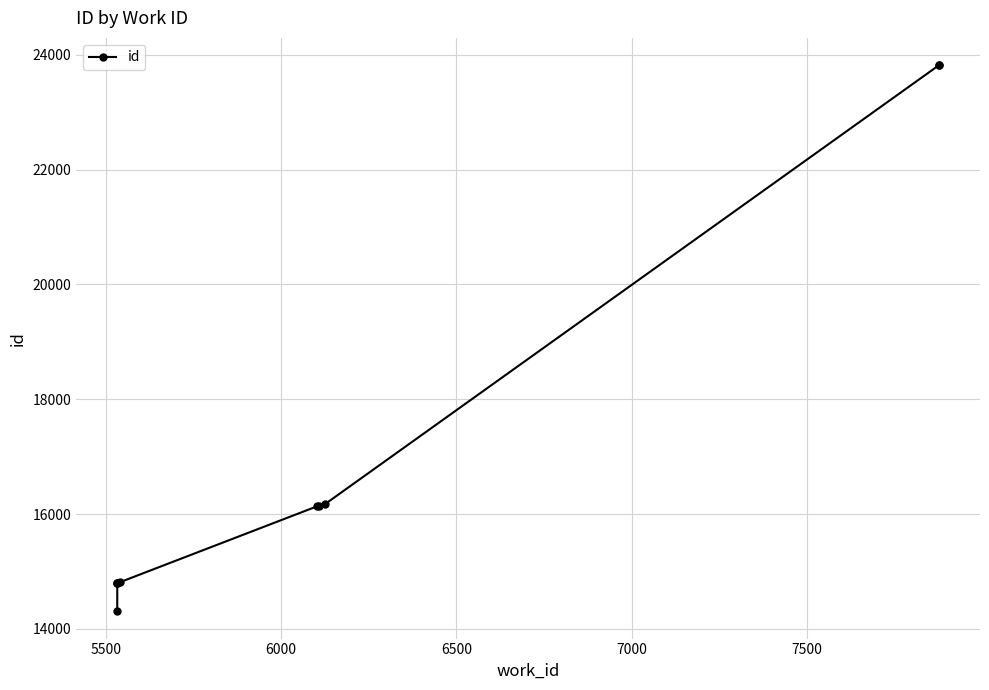

What is the maximum value shown in the chart?

23821